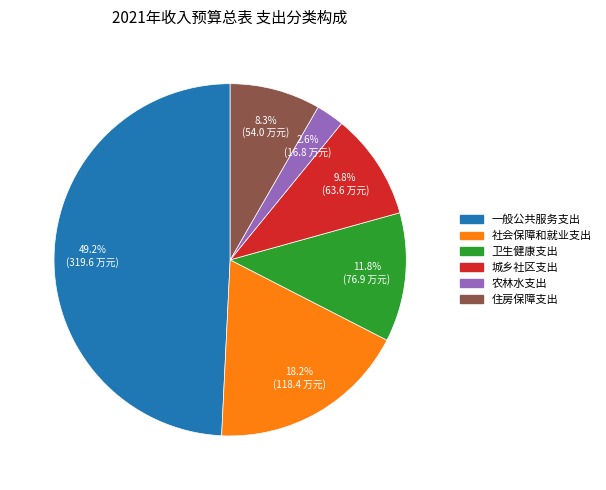

Count the number of slices in the pie.

6